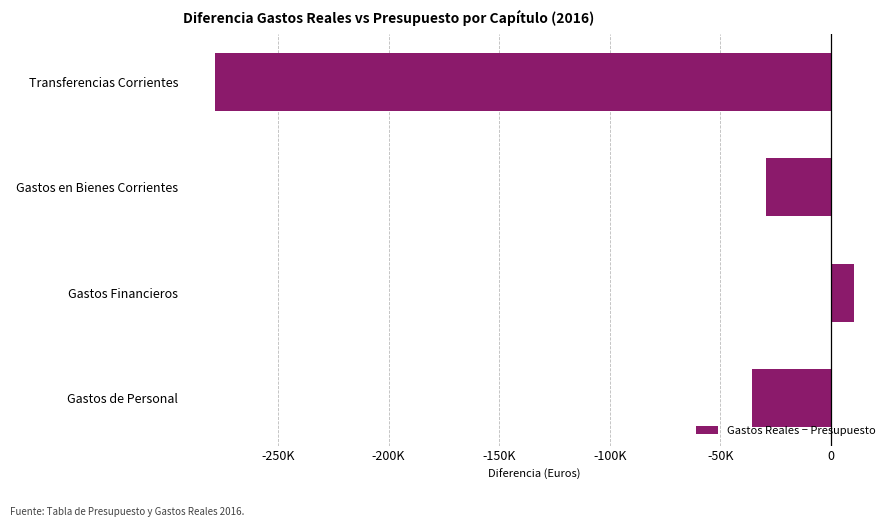

Rank the categories by value from highest to lowest.

Gastos Financieros, Gastos en Bienes Corrientes, Gastos de Personal, Transferencias Corrientes